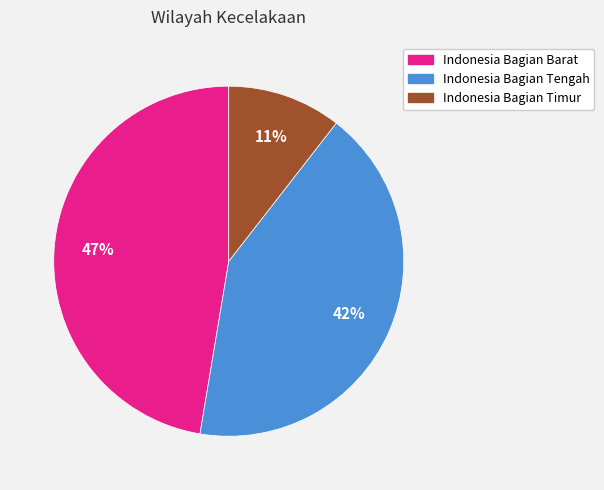

The Indonesia Bagian Barat slice represents 47% of the pie. True or false?

True